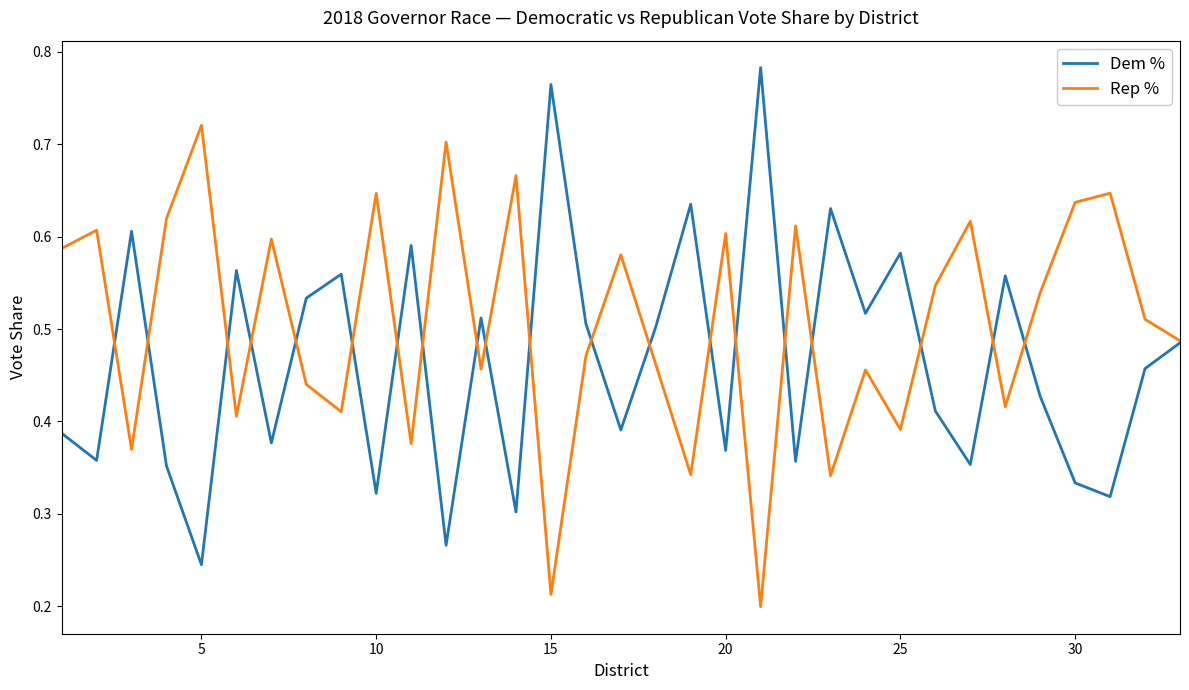

List the series in order of their peak value, highest first.

Dem %, Rep %